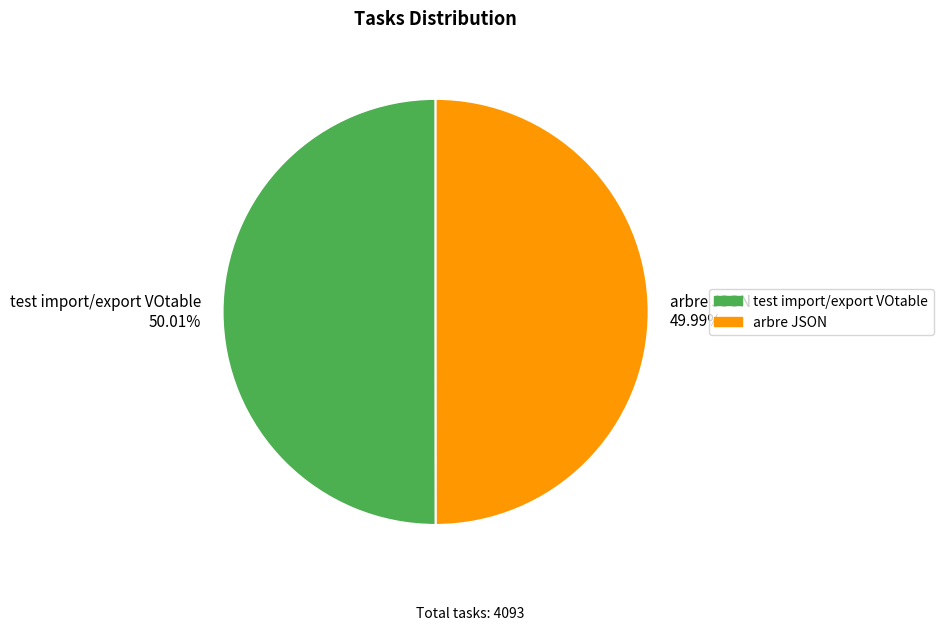

To the nearest percent, what percentage of the pie is arbre JSON?

50%